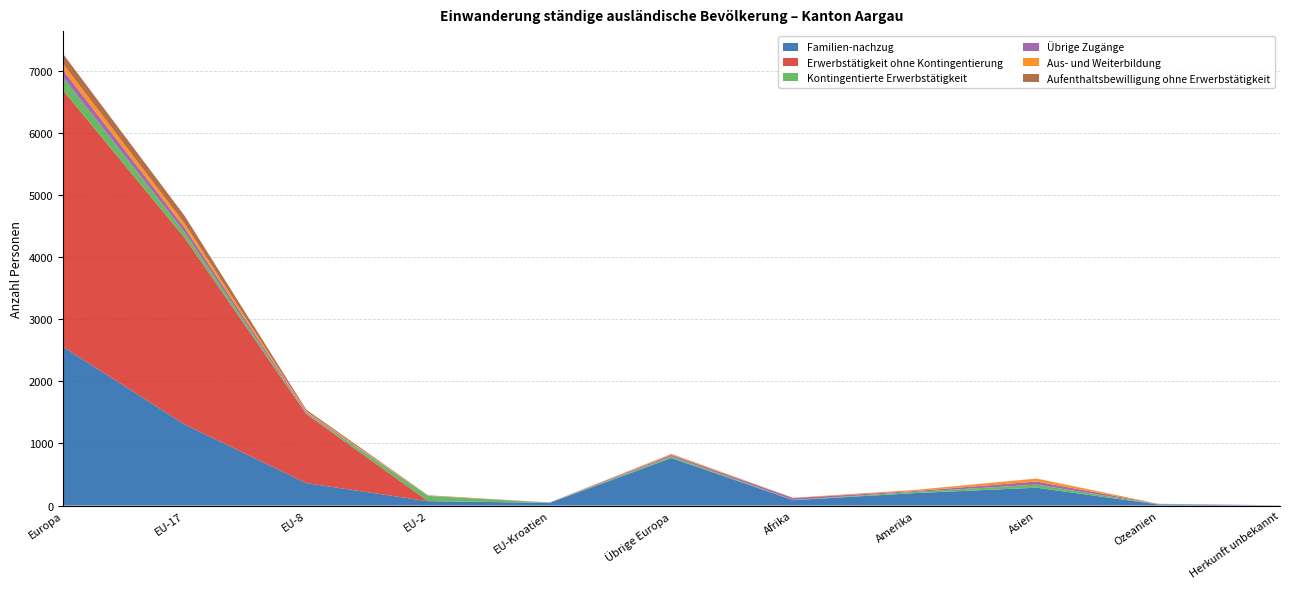

Reading right to left, what are all the values shown in this chart?

Familien-nachzug: 0	18	288	201	87	765	44	70	362	1307	2556
Erwerbstätigkeit ohne Kontingentierung: 0	0	0	0	0	3	0	3	1112	3005	4133
Kontingentierte Erwerbstätigkeit: 0	4	49	19	4	25	3	82	12	86	208
Übrige Zugänge: 5	5	51	14	30	22	3	2	18	76	121
Aus- und Weiterbildung: 0	2	45	17	4	12	0	3	16	67	98
Aufenthaltsbewilligung ohne Erwerbstätigkeit: 0	0	2	1	1	5	0	6	24	124	159